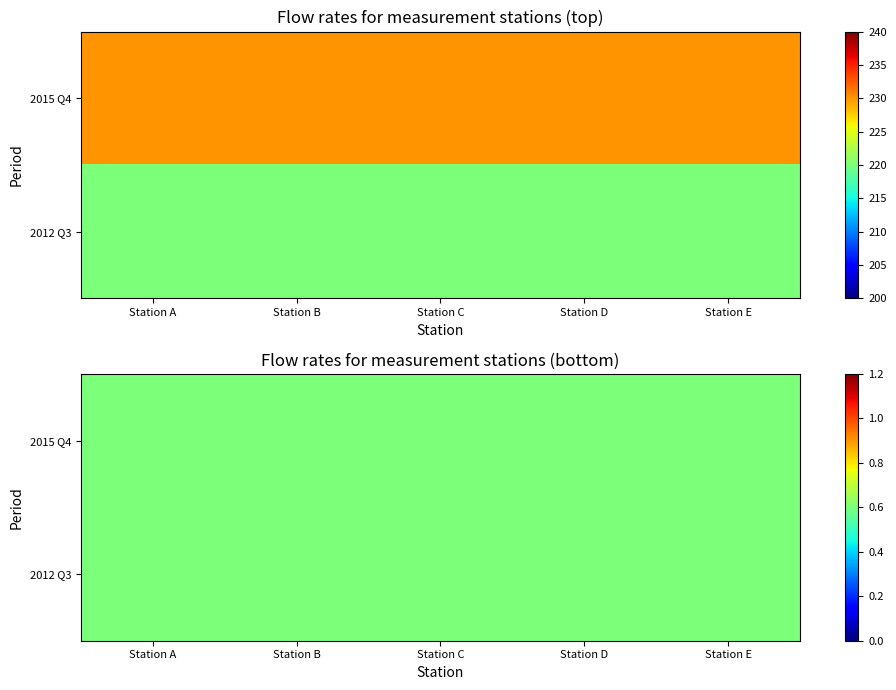

What is the sum of the Row 2 values at 0 and 1?

1.2